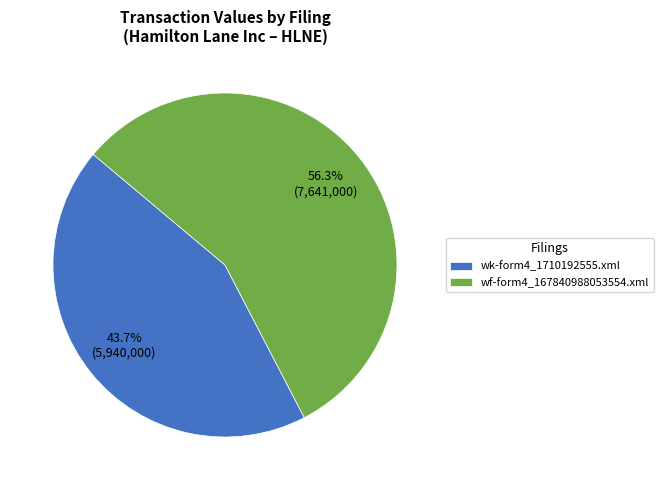

Which category has the smallest portion of the pie?

wk-form4_1710192555.xml